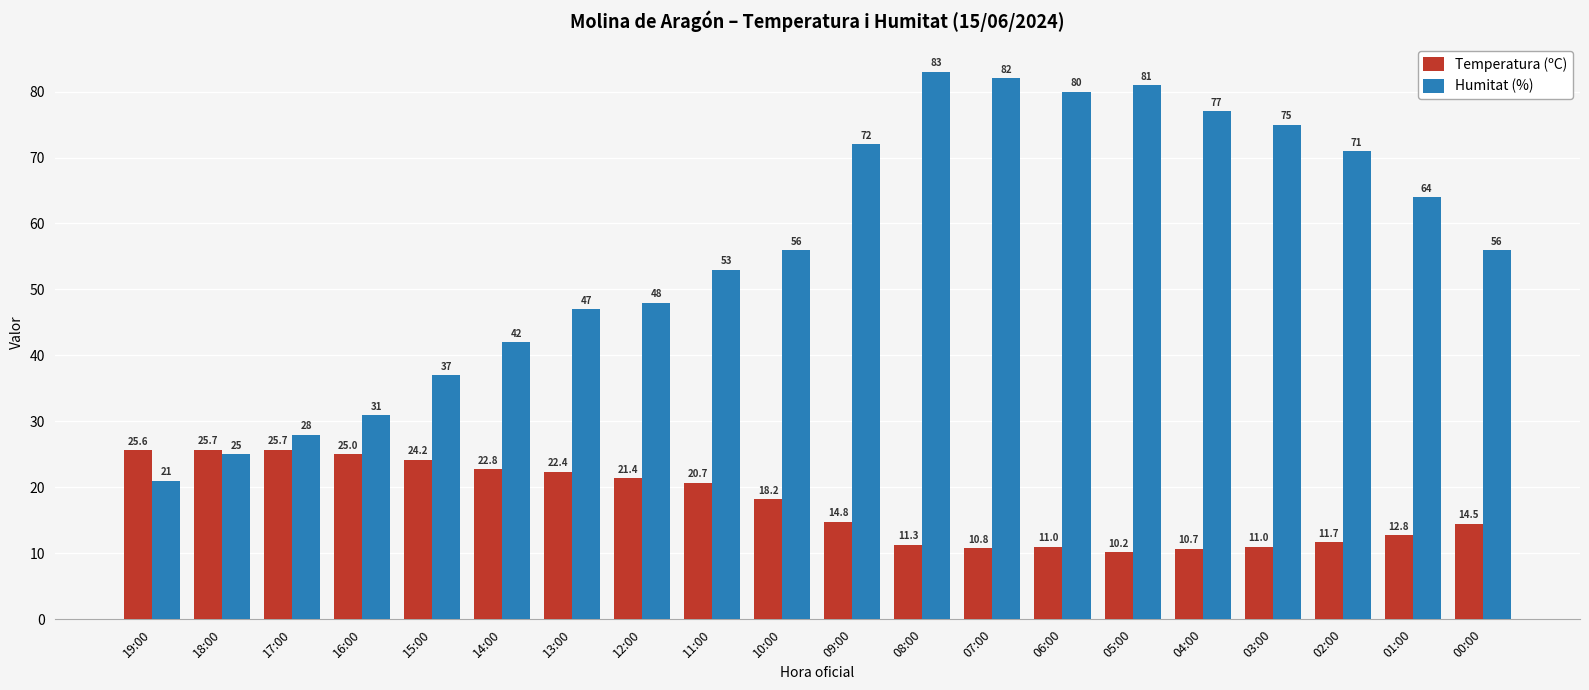

Which series has the widest spread of values?

Humitat (%)